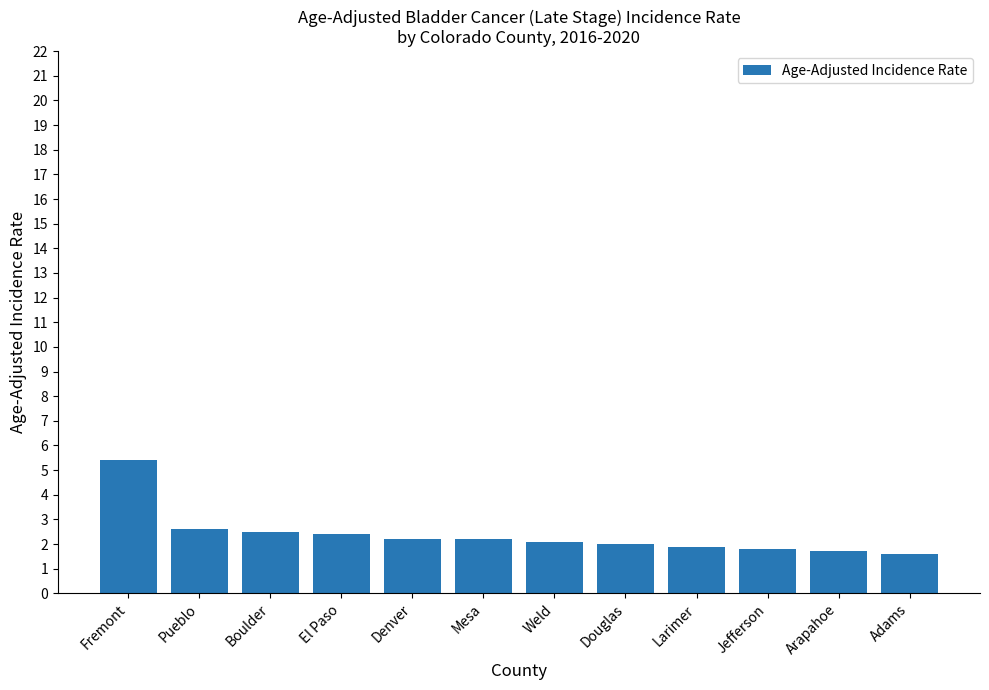

Which label corresponds to the largest value in the chart?

Fremont